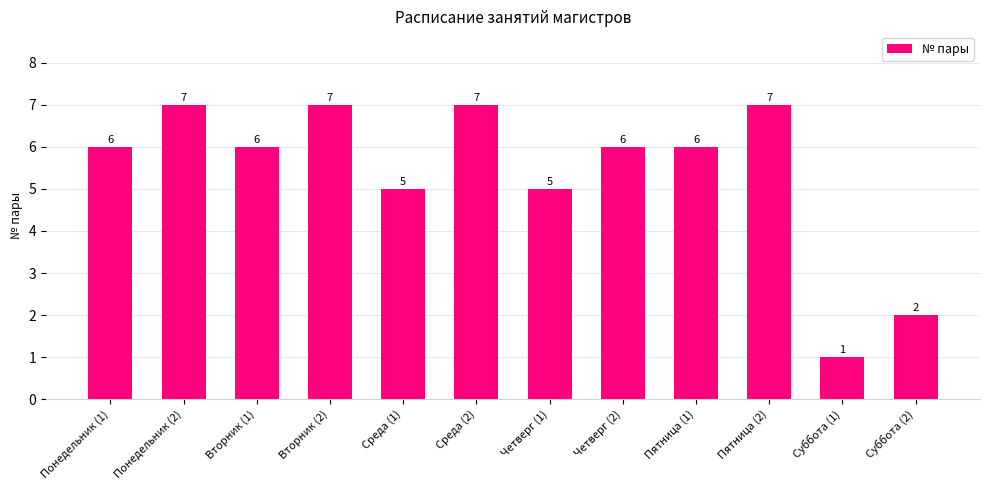

Count the values in the range 5 to 7.

10